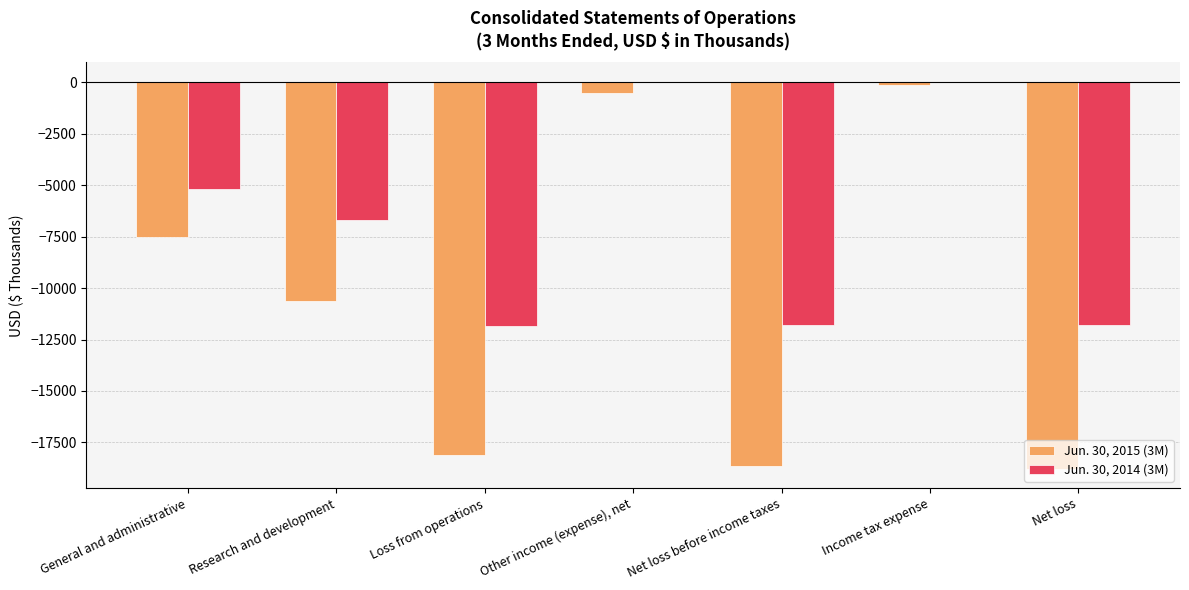

What is the total value across all series at Net loss before income taxes?

-30448